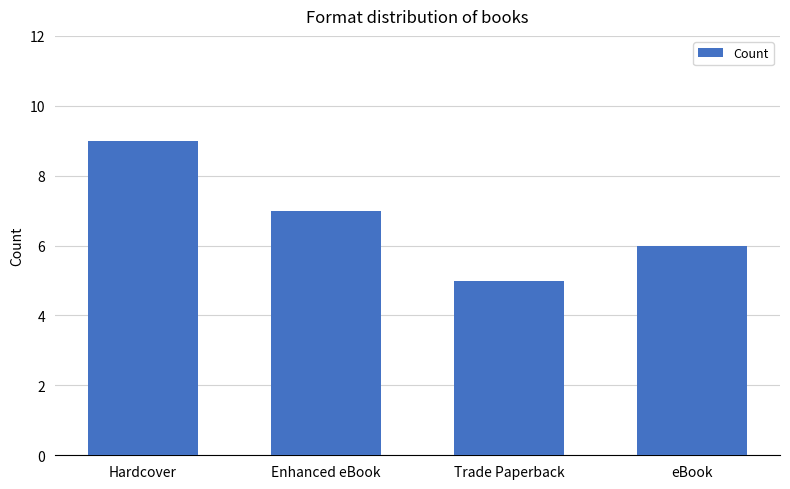

Does the chart contain any negative values?

No